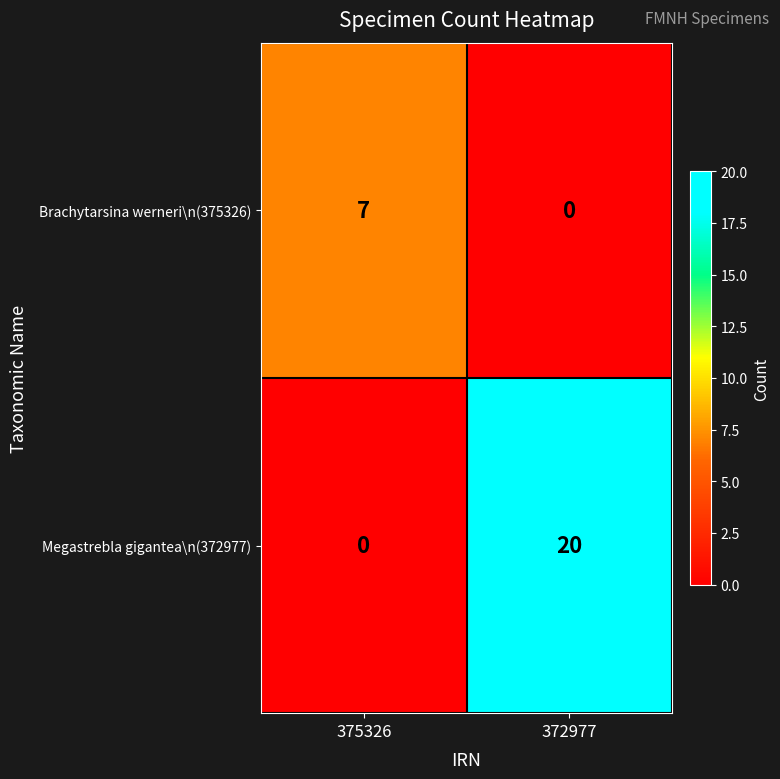

List the series in order of their overall mean, highest first.

Megastrebla gigantea\n(372977), Brachytarsina werneri\n(375326)